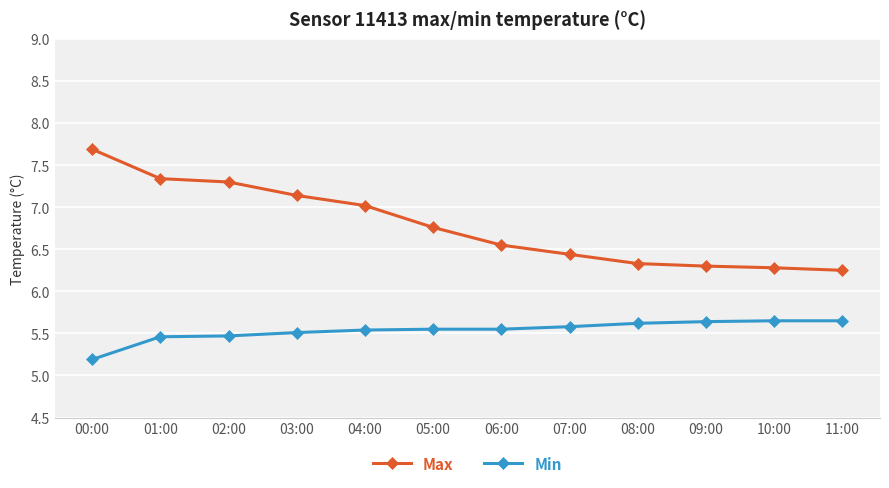

What is the spread (max minus min) of values at 08:00?

0.7